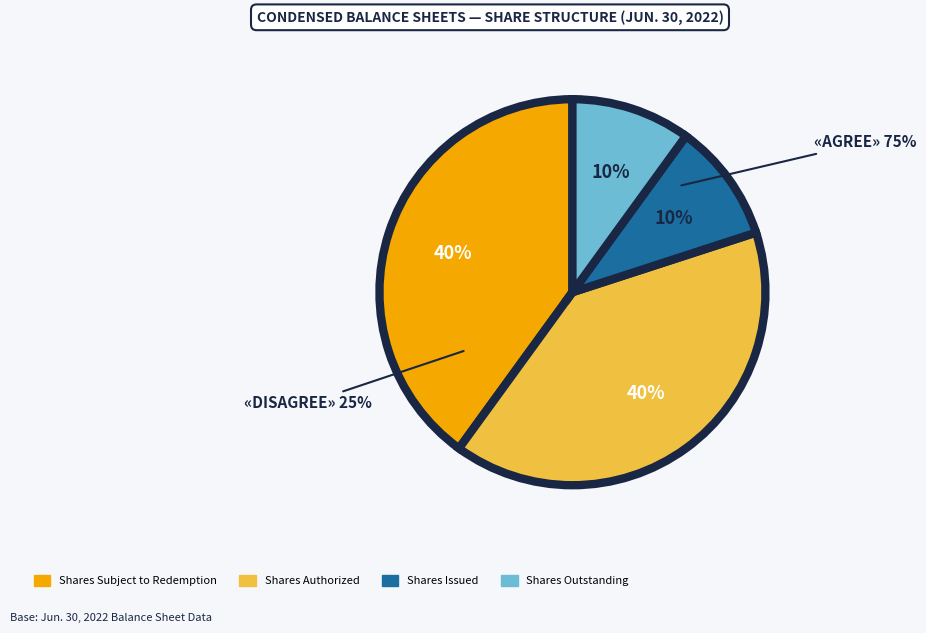

How many segments does this pie chart have?

4